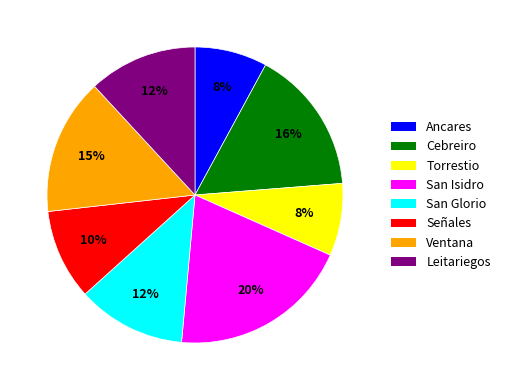

Does Señales account for over 50% of the chart?

No